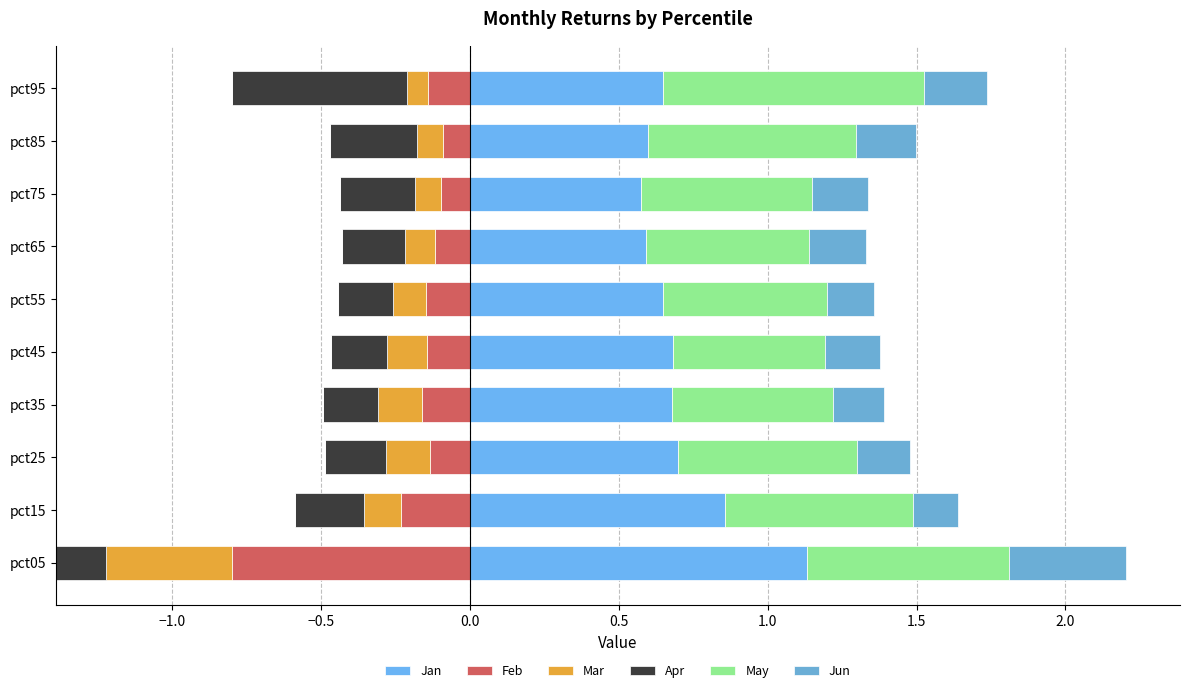

What is the total value across all series at 1.0?

3.3